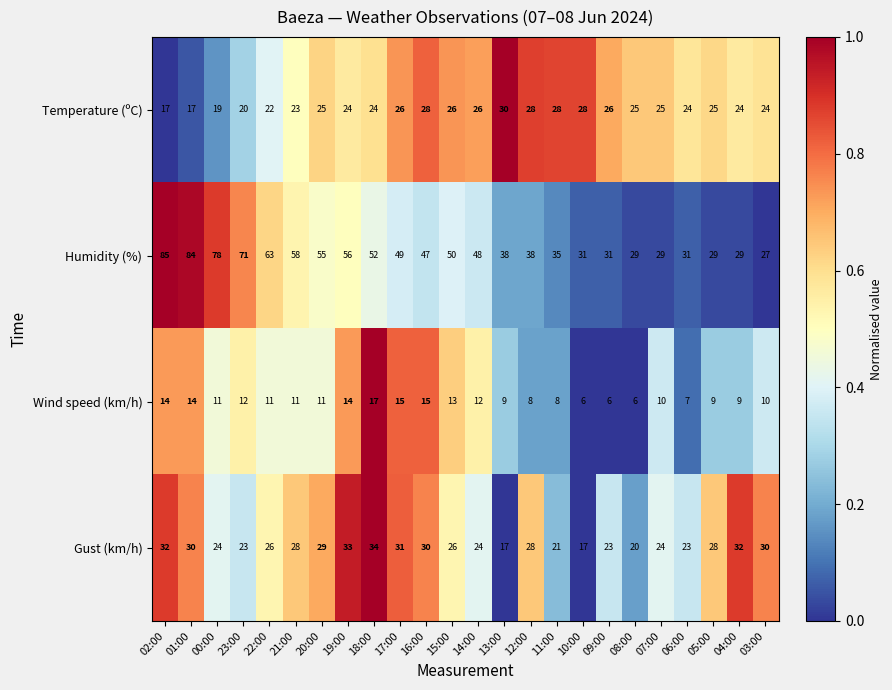

List the series in order of their peak value, highest first.

Humidity (%), Gust (km/h), Temperature (ºC), Wind speed (km/h)